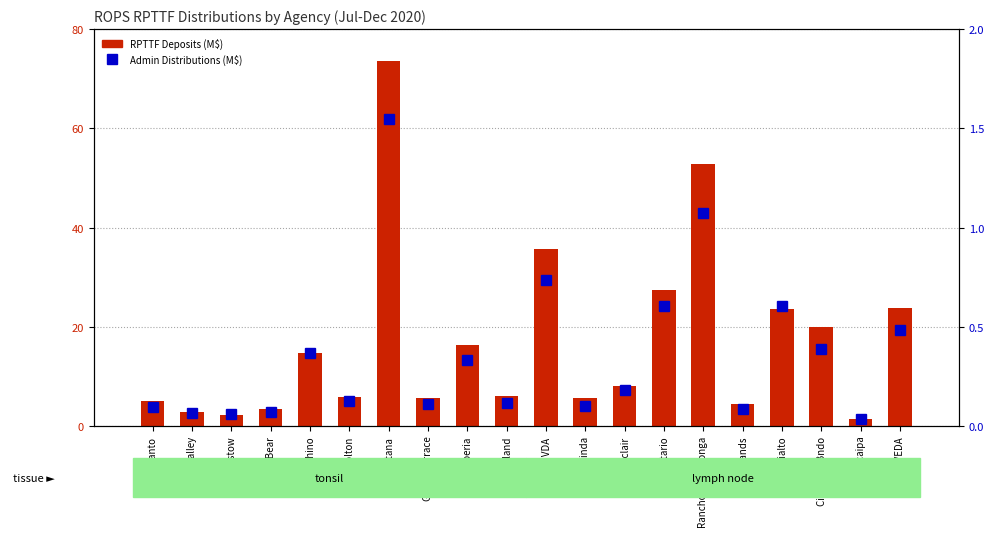

Which series has the largest total across all categories?

RPTTF Deposits (M$)